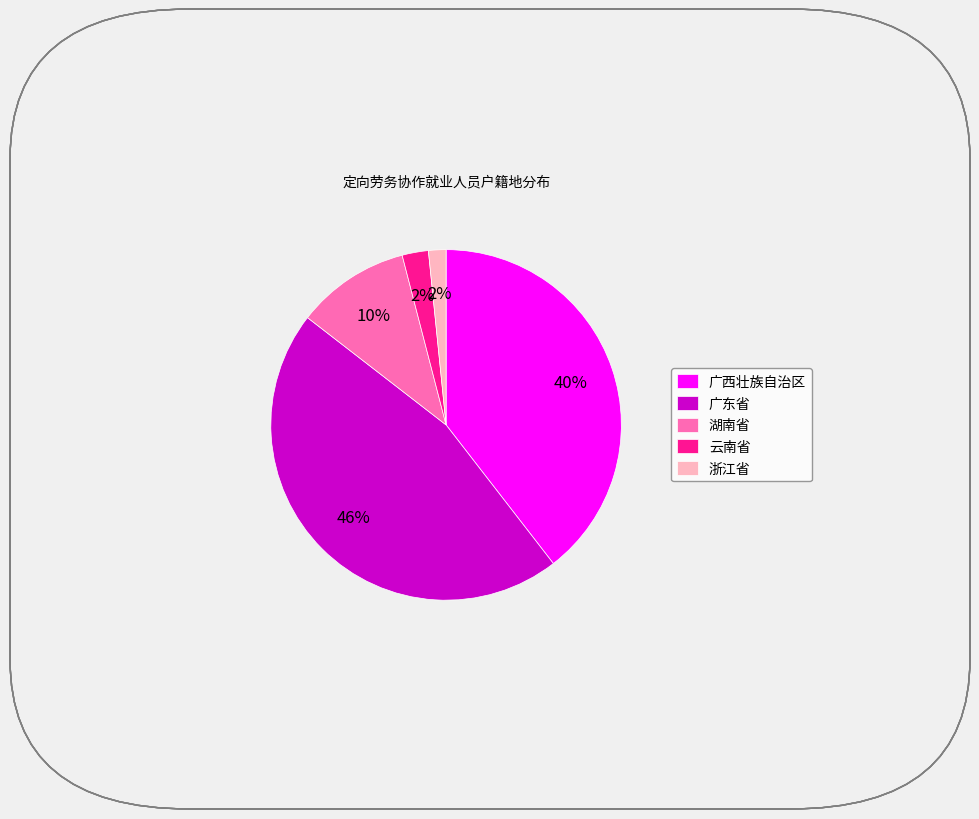

Which has a higher value, 云南省 or 广西壮族自治区?

广西壮族自治区